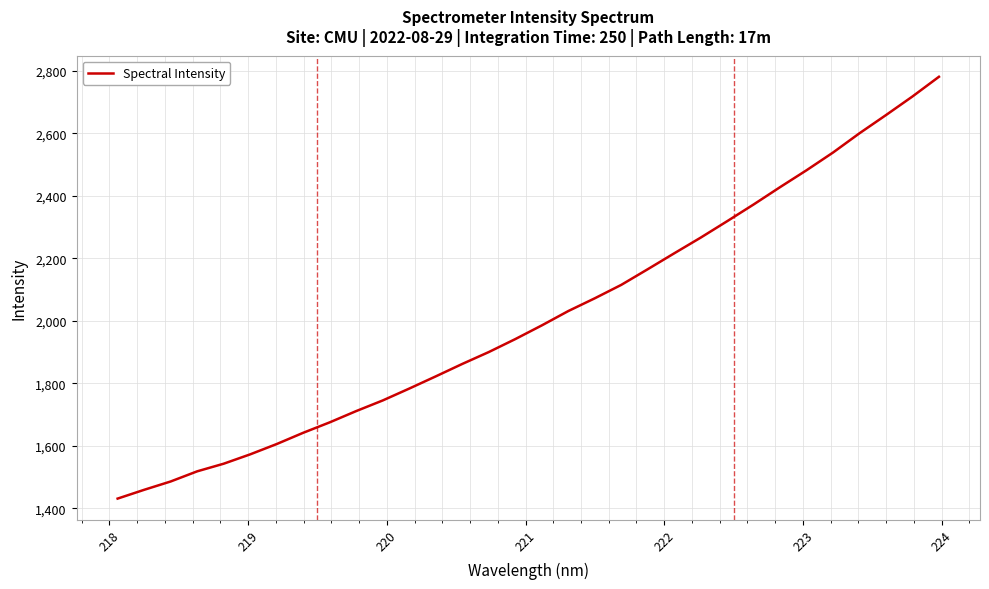

What is the minimum value shown in the chart?

1431.4